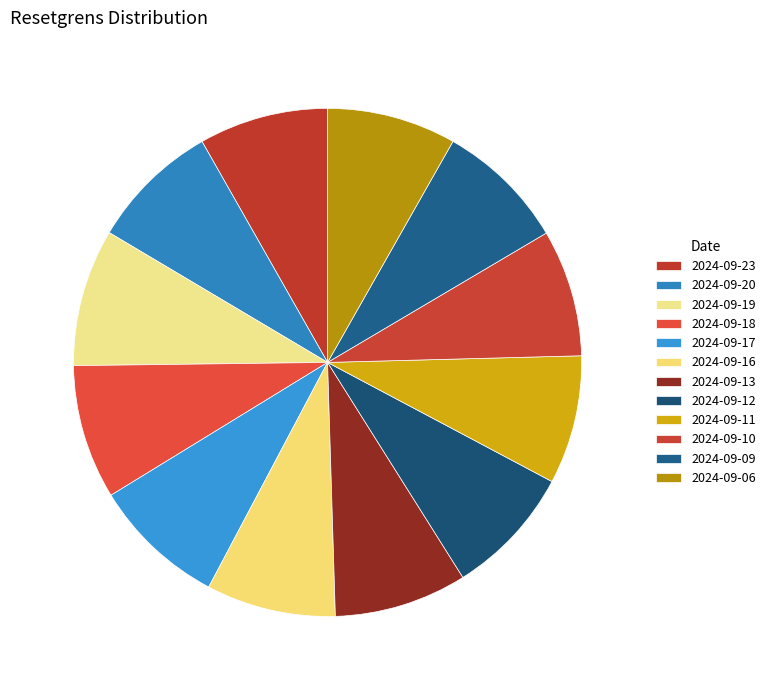

Count the number of slices in the pie.

12